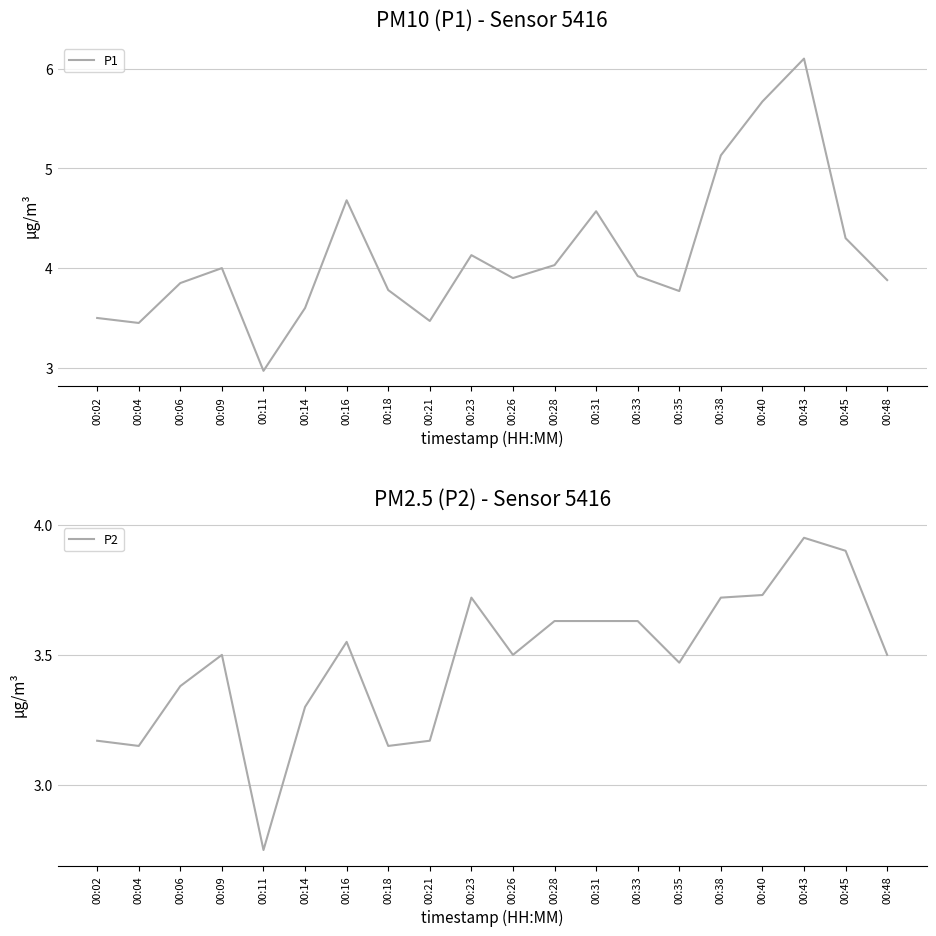

What is the difference between the highest and lowest values at 00:43?

2.1